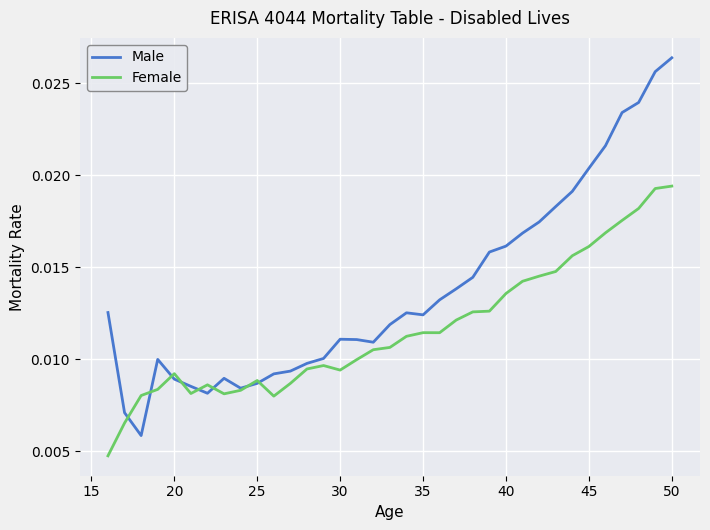

Which series has the widest spread of values?

Male